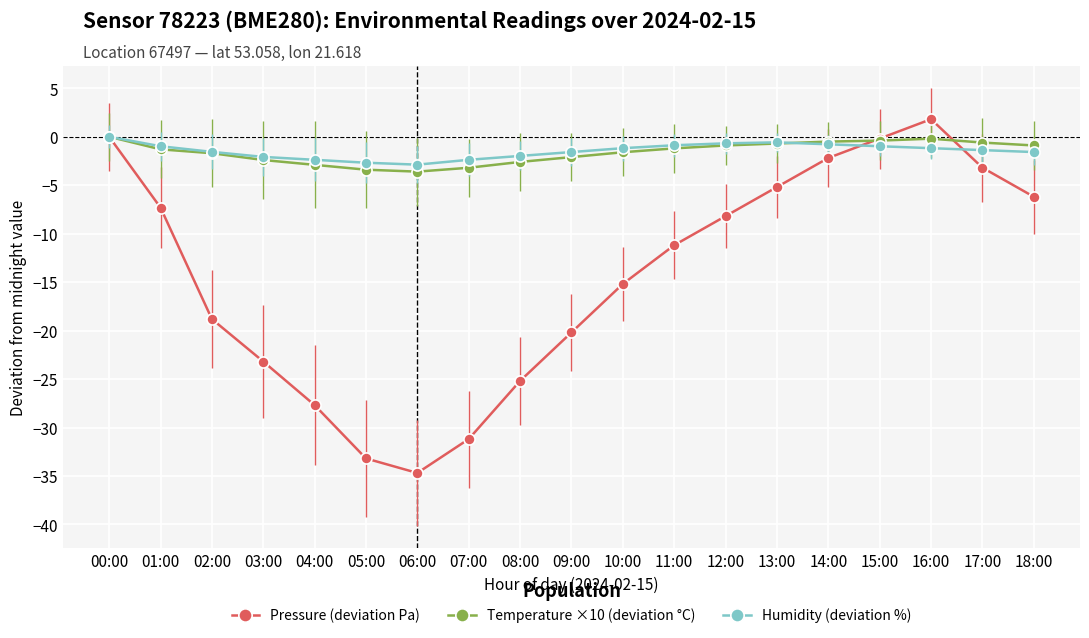

Is the value of Temperature ×10 (deviation °C) at 13:00 greater than the value of Pressure (deviation Pa) at 14:00?

Yes